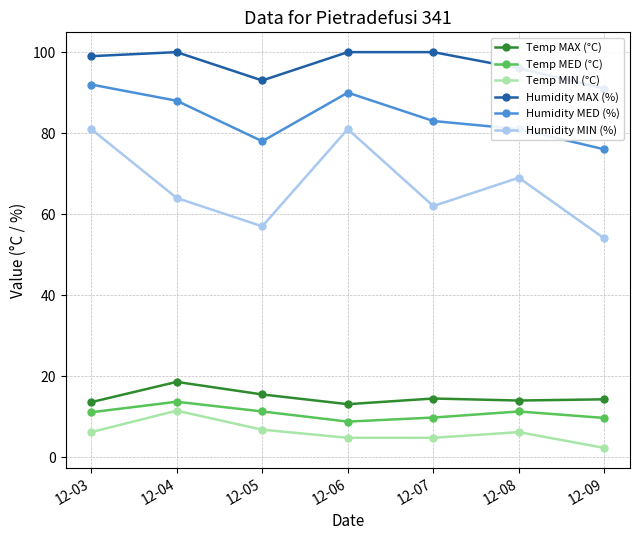

At which category is the sum across all series the highest?

12-03